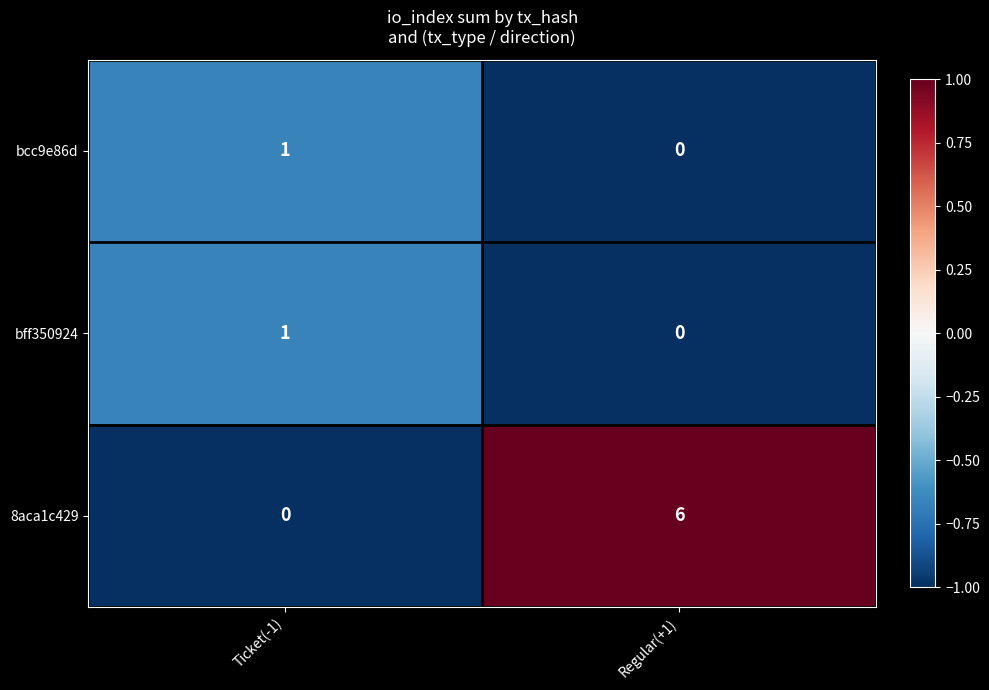

Reading left to right, what are all the values shown in this chart?

bcc9e86d: 1	0
bff350924: 1	0
8aca1c429: 0	6